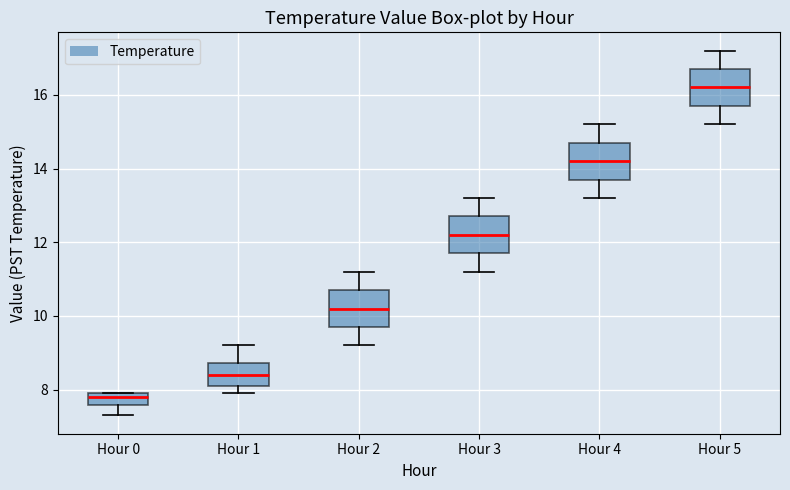

Reading left to right, transcribe this box plot: for each box, give where its median line is, the range the box spans, and where its two whiskers end, as read against the y-axis. The values are not printed on the chart, so give them approximately, as read against the axis.

Hour 0: median 7.8, box 7.6 to 8.0, whiskers 7.4 to 8.0
Hour 1: median 8.4, box 8.2 to 8.8, whiskers 8.0 to 9.2
Hour 2: median 10.2, box 9.8 to 10.8, whiskers 9.2 to 11.2
Hour 3: median 12.2, box 11.8 to 12.8, whiskers 11.2 to 13.2
Hour 4: median 14.2, box 13.8 to 14.8, whiskers 13.2 to 15.2
Hour 5: median 16.2, box 15.8 to 16.8, whiskers 15.2 to 17.2